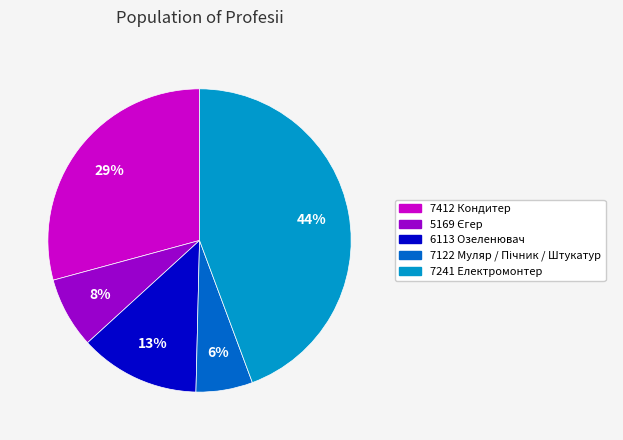

What is the ratio of the value at 7241 Електромонтер to the value at 7412 Кондитер?

1.5